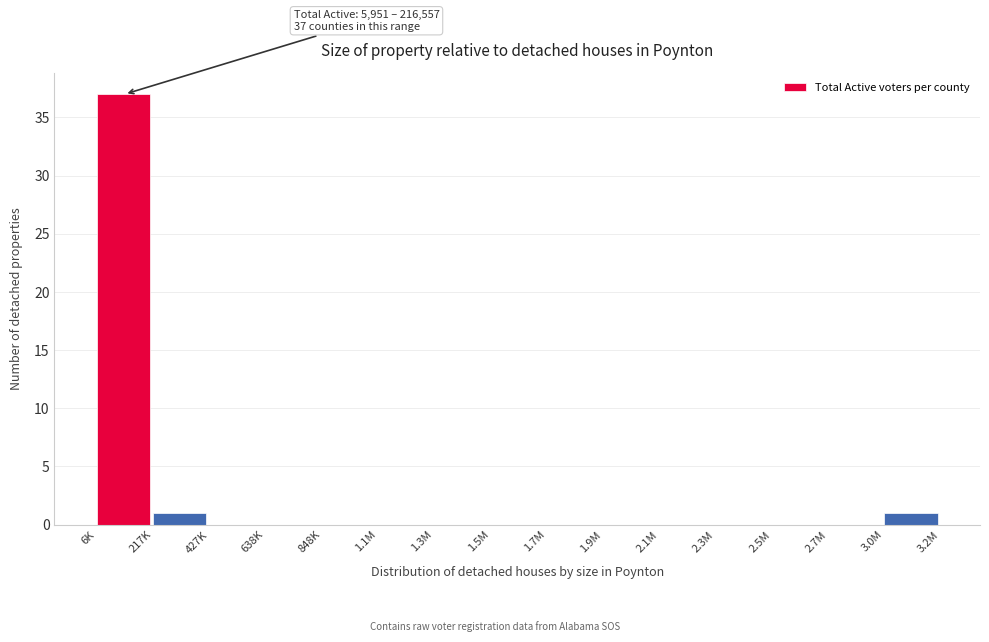

Reading right to left, transcribe all the data shown in this chart.

3.0M=1	2.7M=0	2.5M=0	2.3M=0	2.1M=0	1.9M=0	1.7M=0	1.5M=0	1.3M=0	1.1M=0	848K=0	638K=0	427K=0	217K=1	6K=37